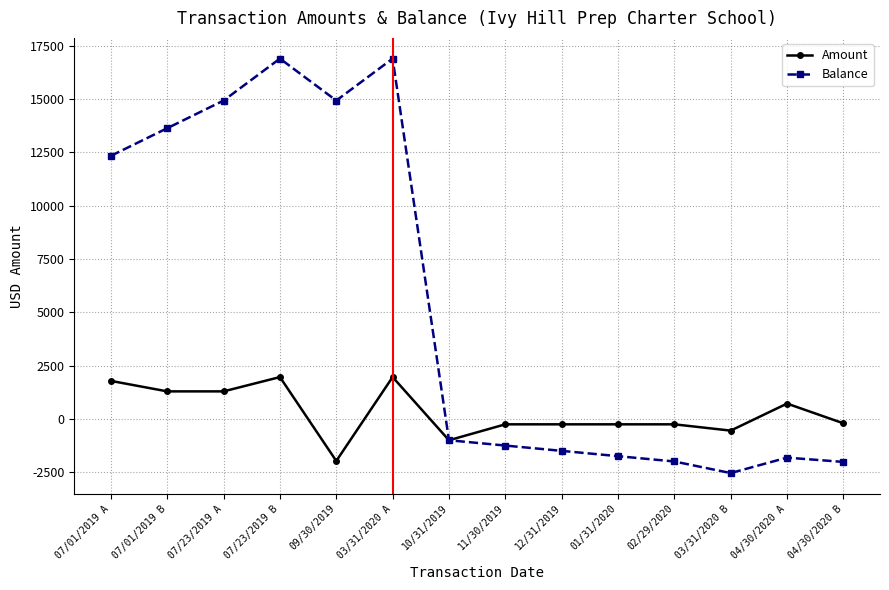

What is the label of the 11th point from the right?

07/23/2019 B